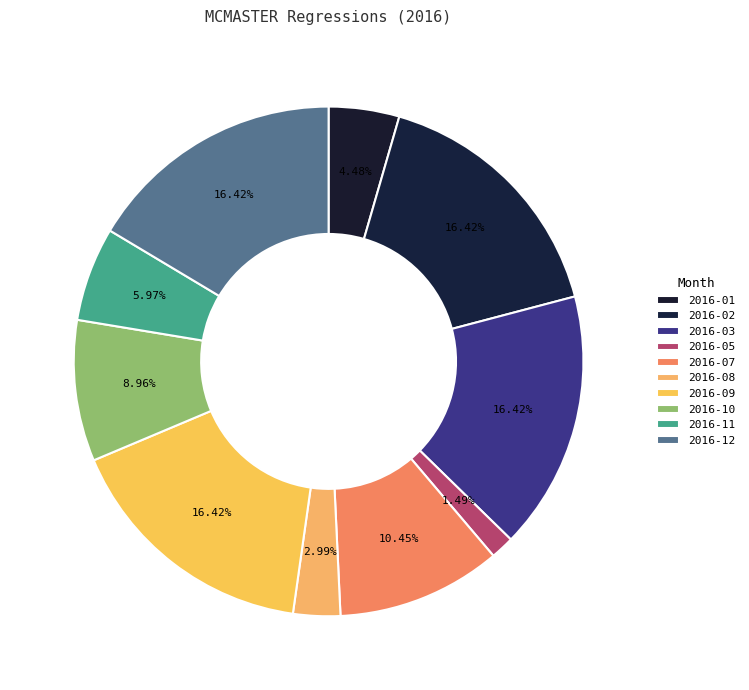

Count the number of slices in the pie.

10